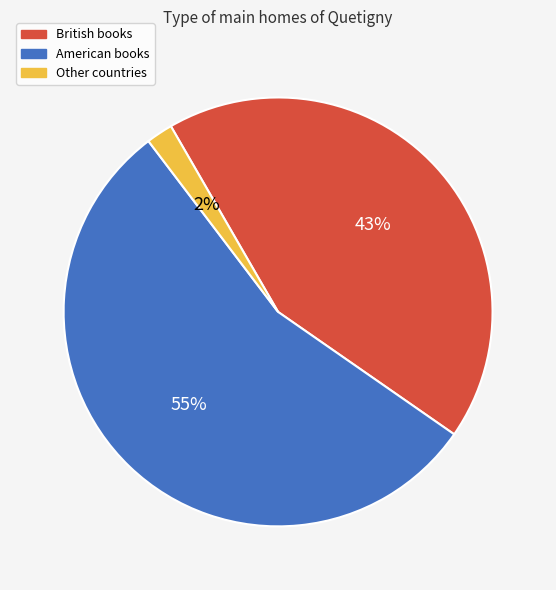

Combined, do British and Other account for over 50%?

No